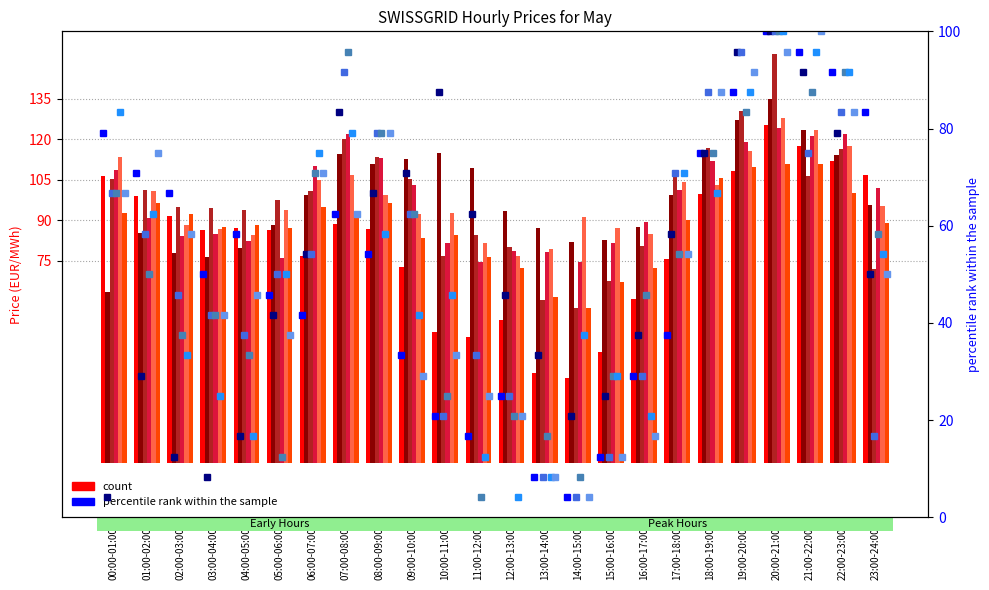

What is the difference between the maximum and second lowest values in the Day 2 series?

58.7